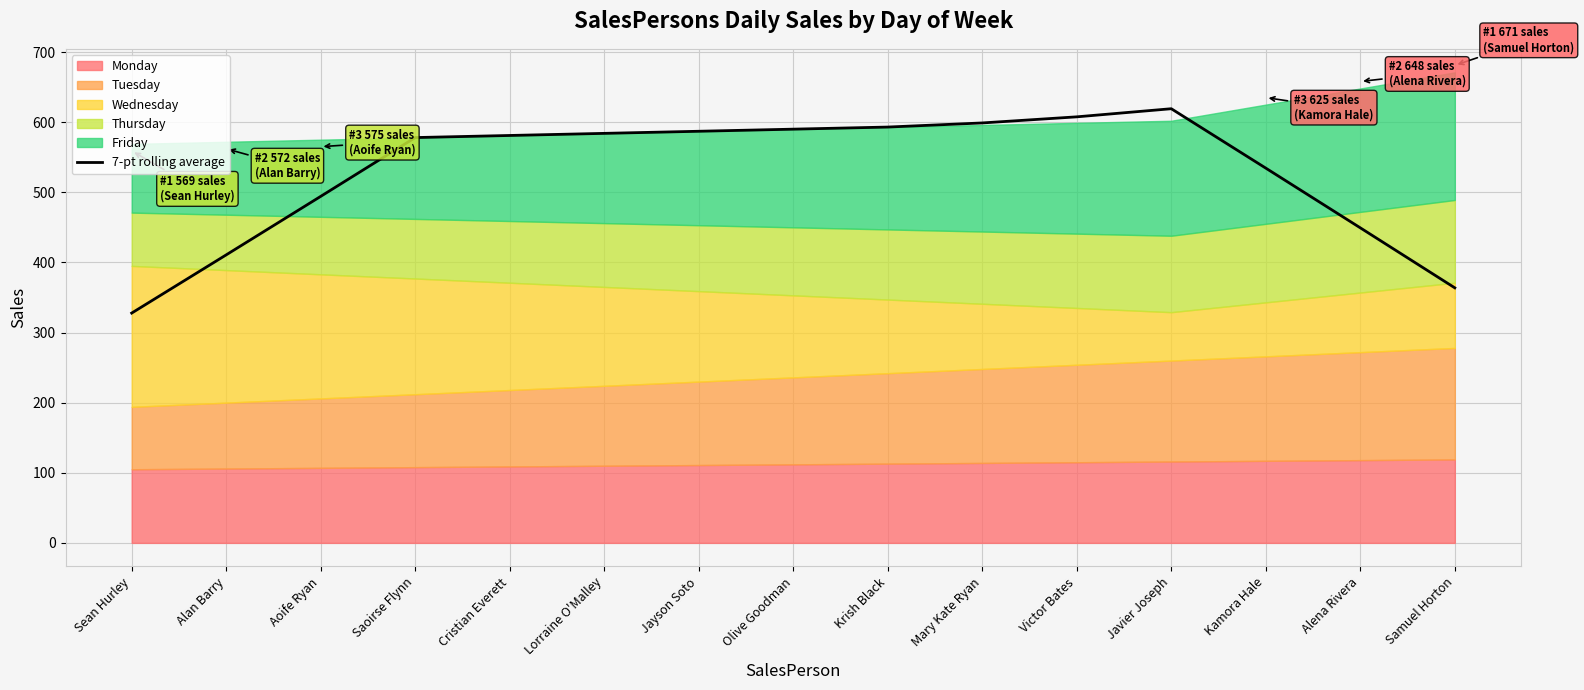

How many points are higher than both their immediate neighbors (excluding endpoints)?

1